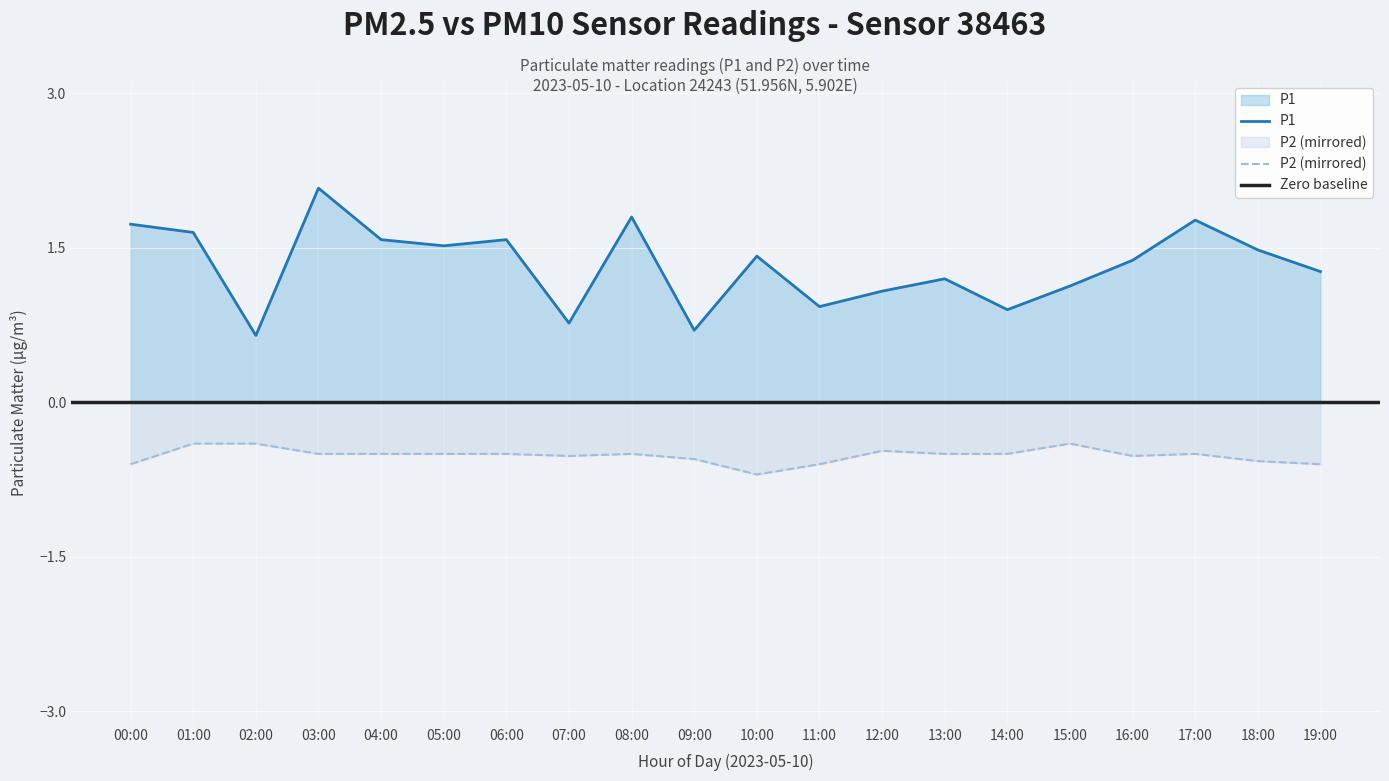

What is the difference between the maximum and minimum values in the P2 series?

0.3